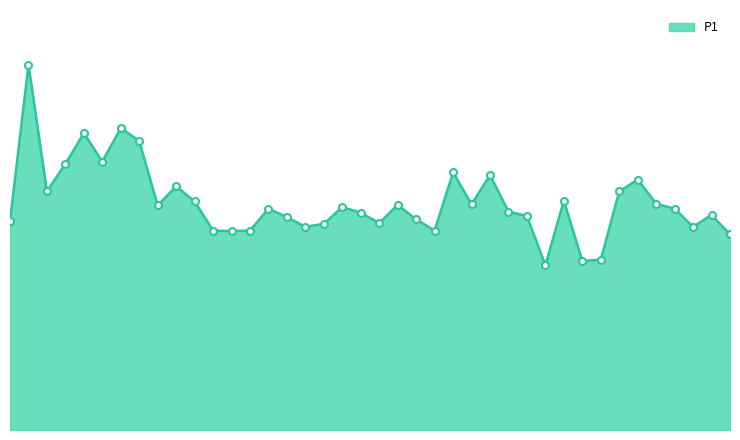

Which label corresponds to the smallest value in the chart?

01:22